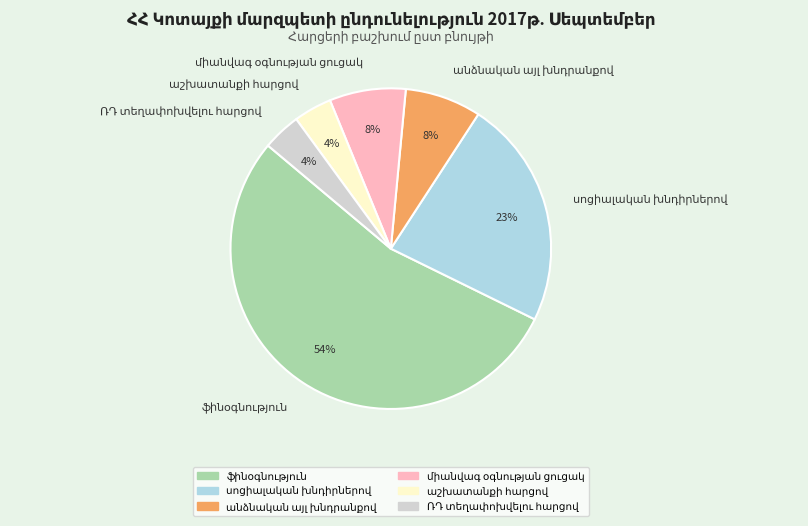

Is there any slice that represents more than half of the pie?

Yes